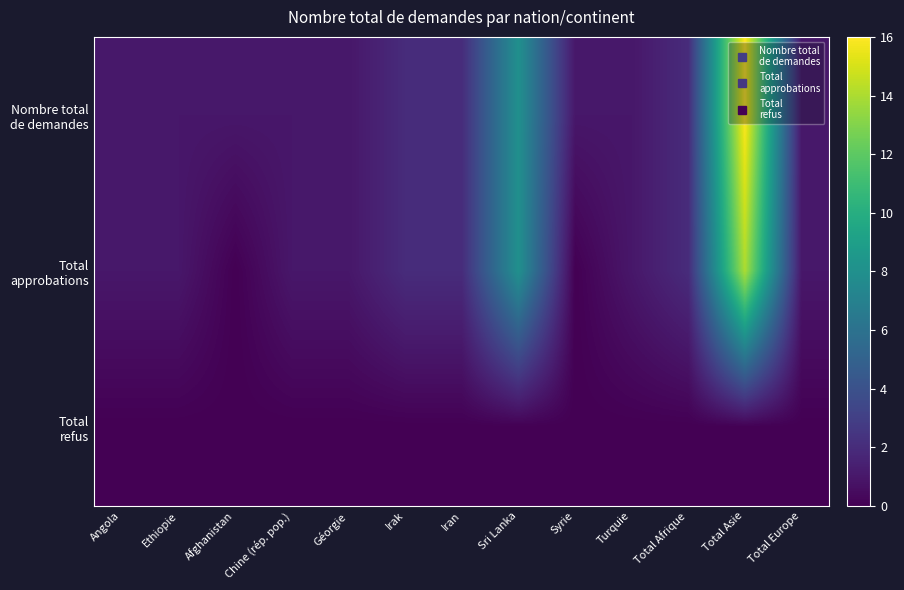

Between Afghanistan and Iran, which series saw the biggest shift?

Total approbations